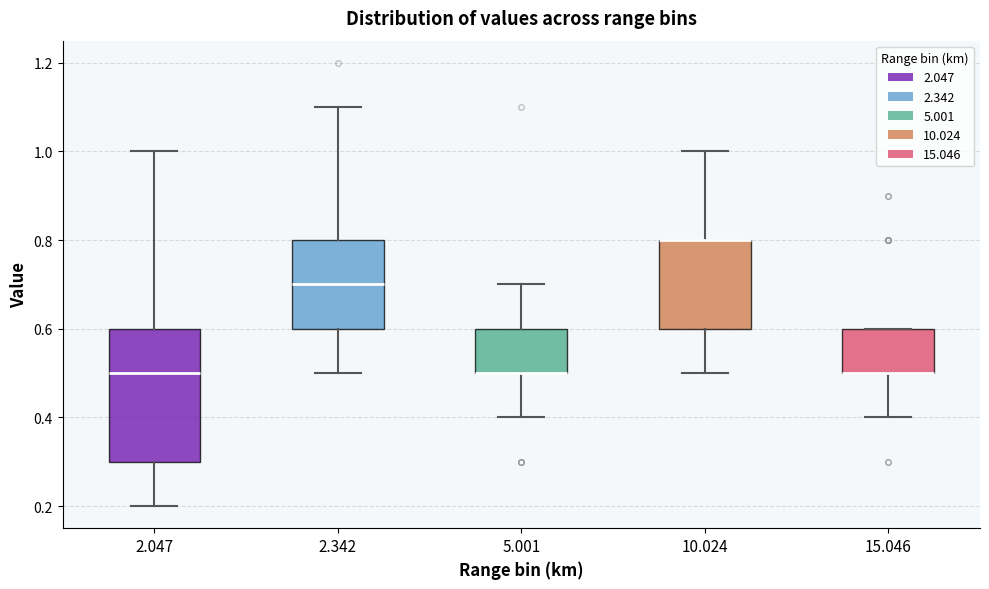

Comparing the boxes themselves (not the whiskers), which one is the tallest?

2.047